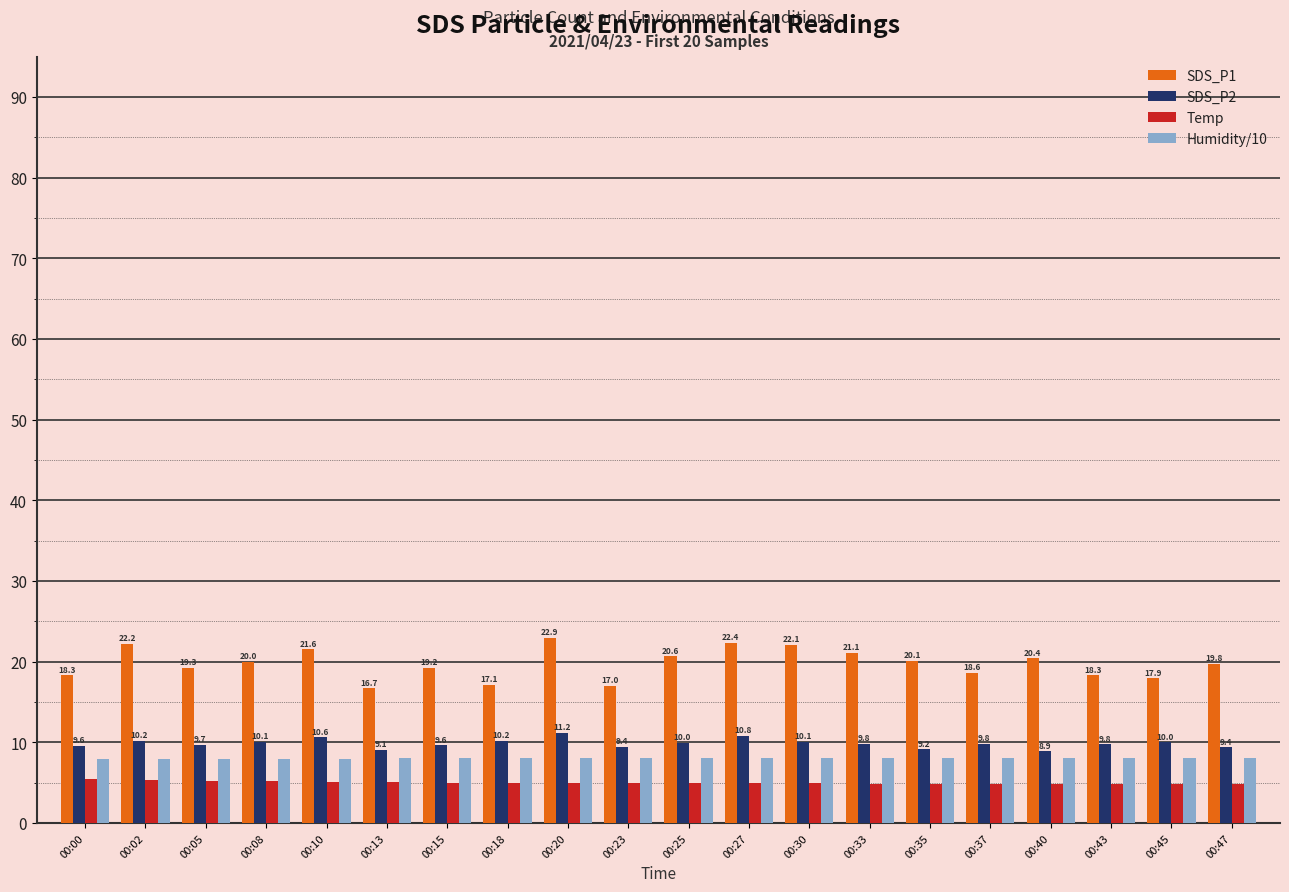

What is the difference between the second highest and second lowest values in the SDS_P2 series?

1.7